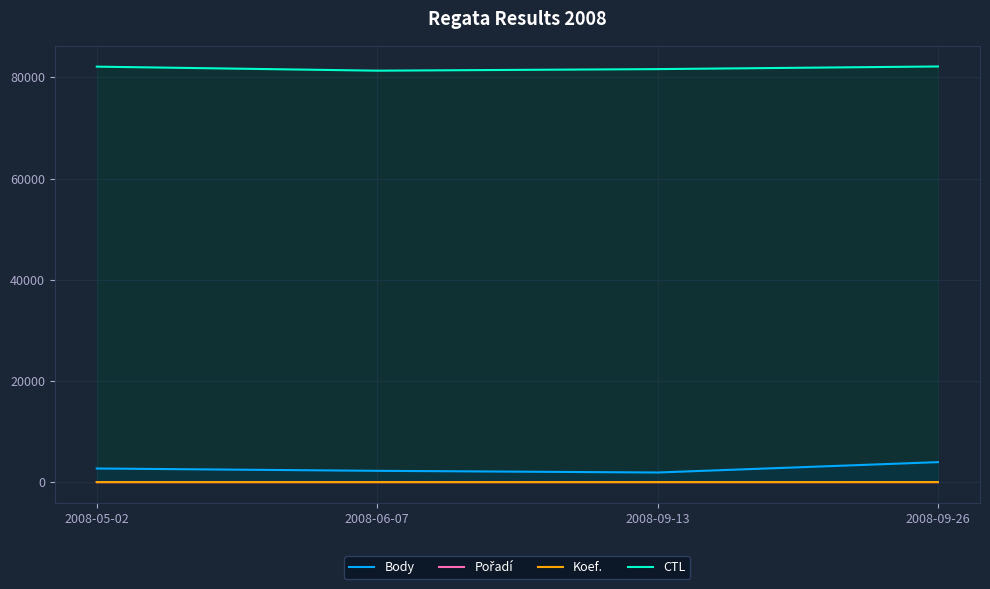

What is the spread (max minus min) of values at 2008-09-26?

82132